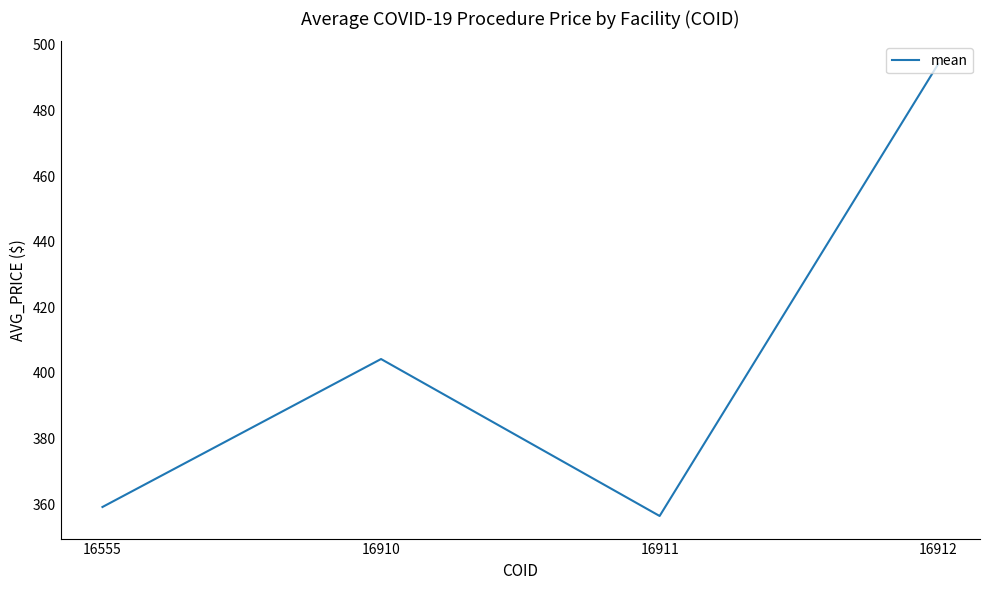

How many interior local valleys (lower than both neighbors) does the data have?

1